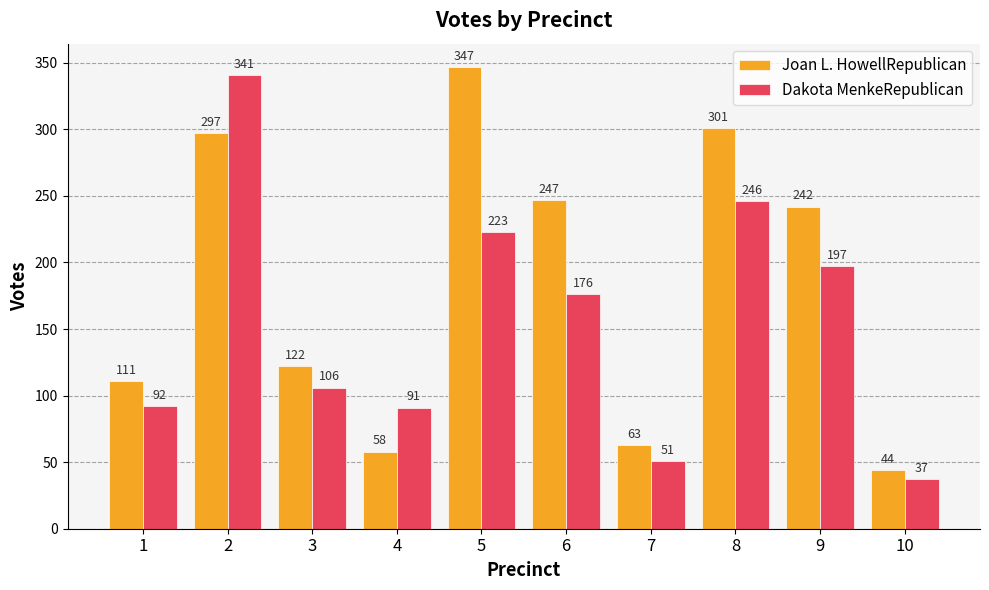

At which category is the sum across all series the highest?

2